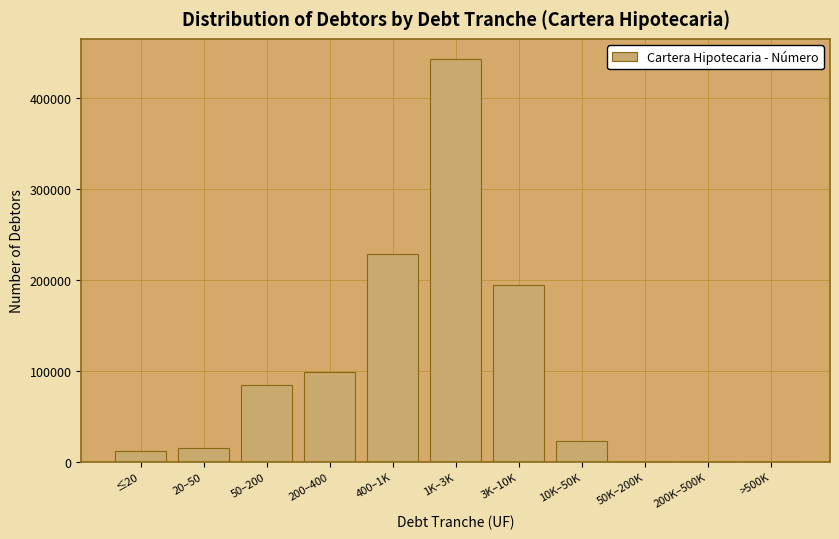

Is it true that the value at 50–200 is 41175?

False